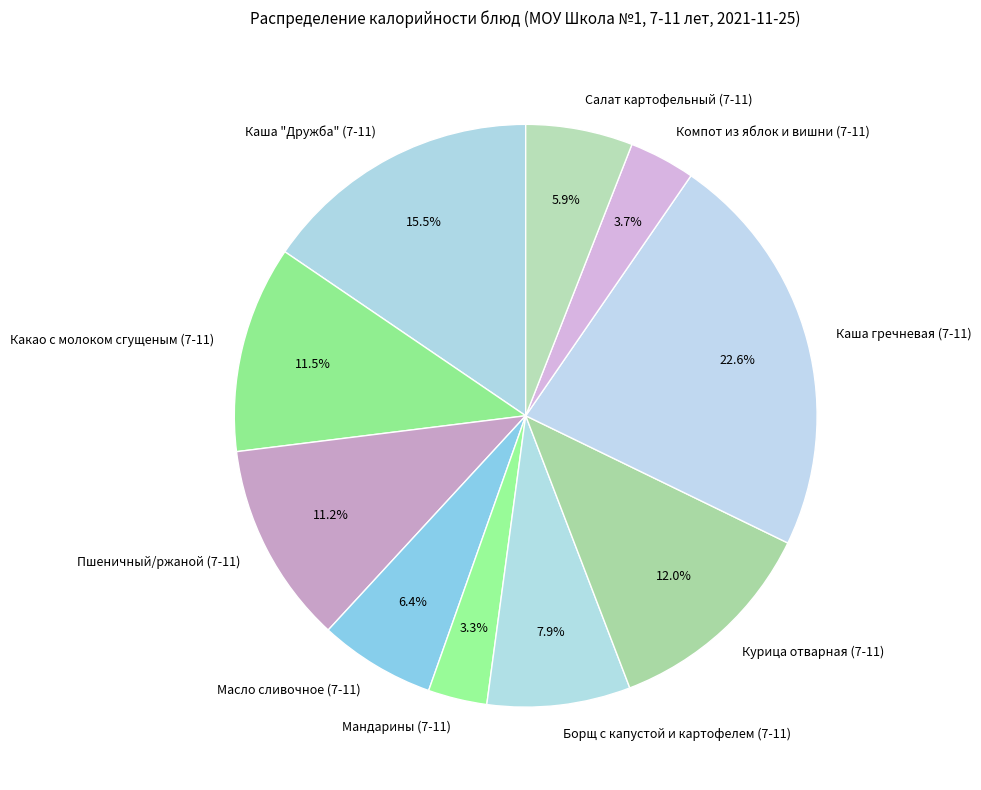

Does Салат картофельный (7-11) represent more than half of the total?

No